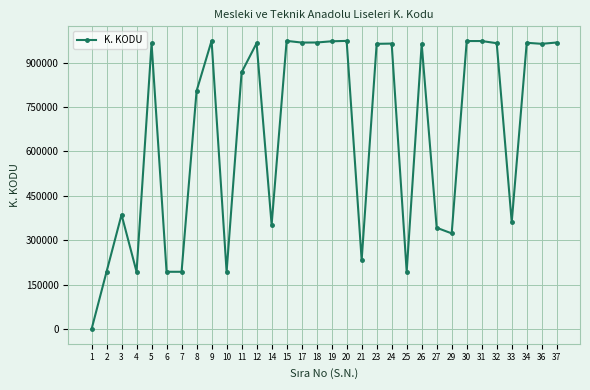

Where is the data nearest to the value 486802?

3